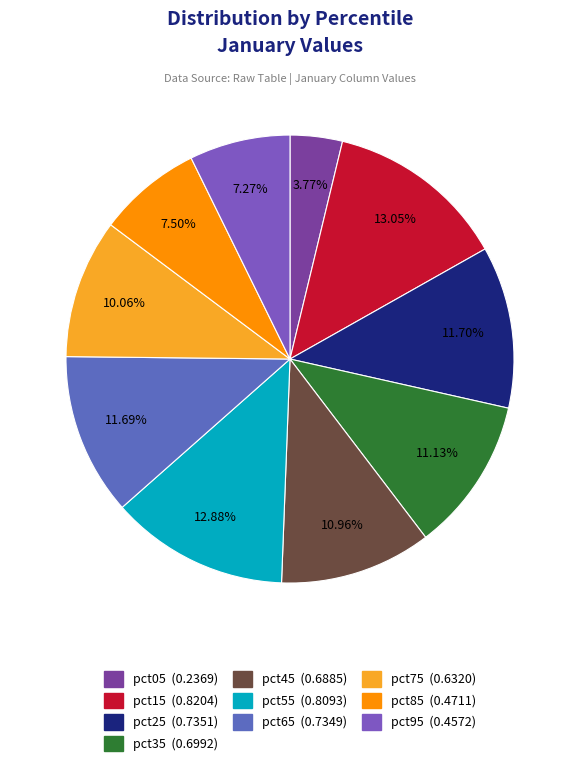

To the nearest percent, what percentage of the pie is pct75?

10%